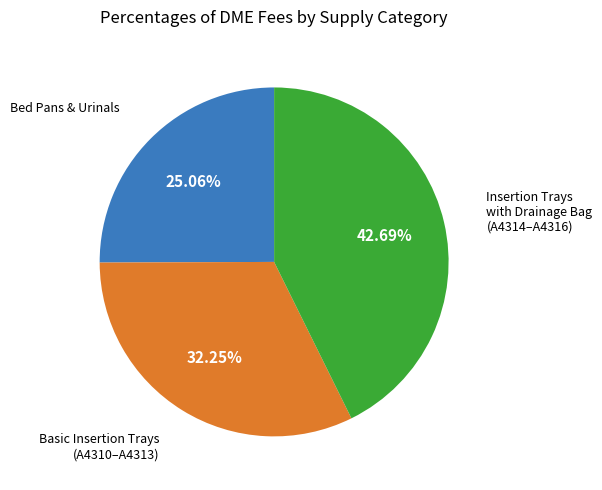

Is there a majority slice in this chart?

No